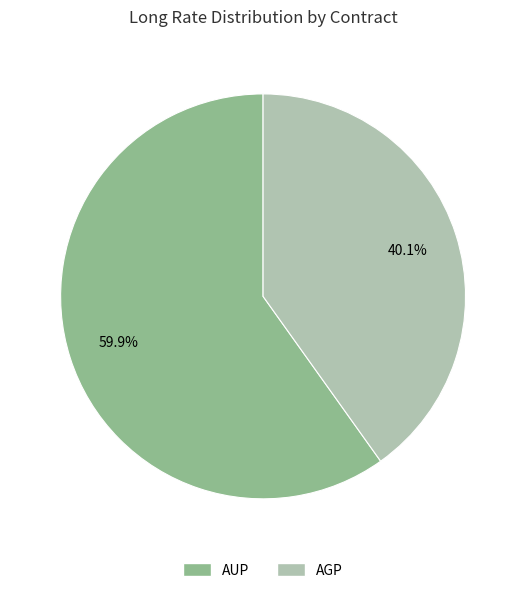

Which slice is the smallest?

AGP